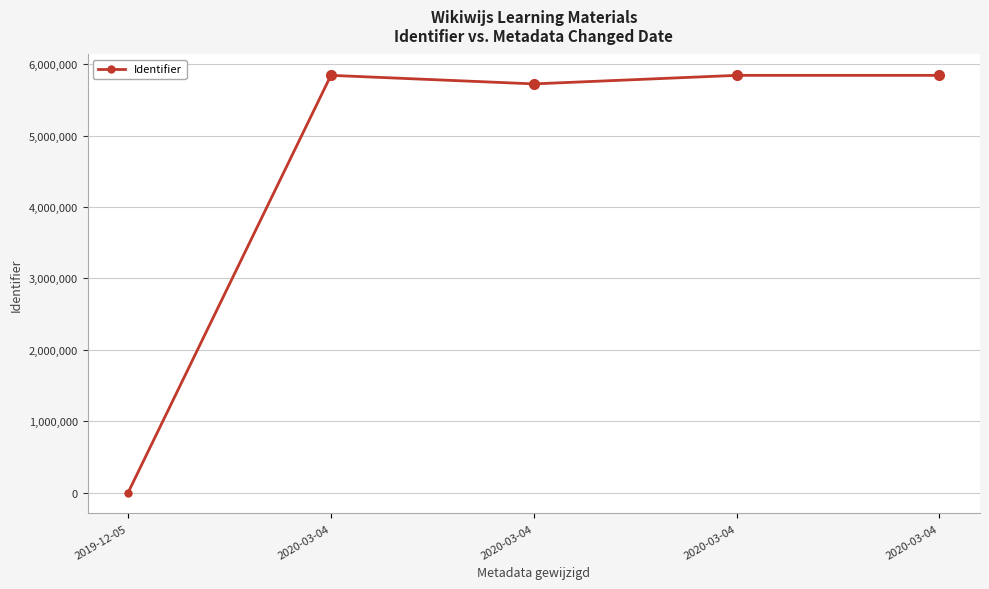

At which category does the data reach its first local valley?

2020-03-04